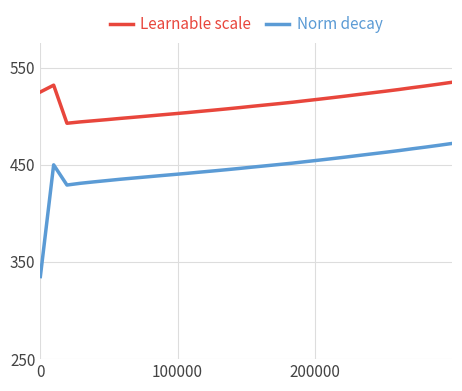

List the series in order of their overall mean, lowest first.

Norm decay, Learnable scale